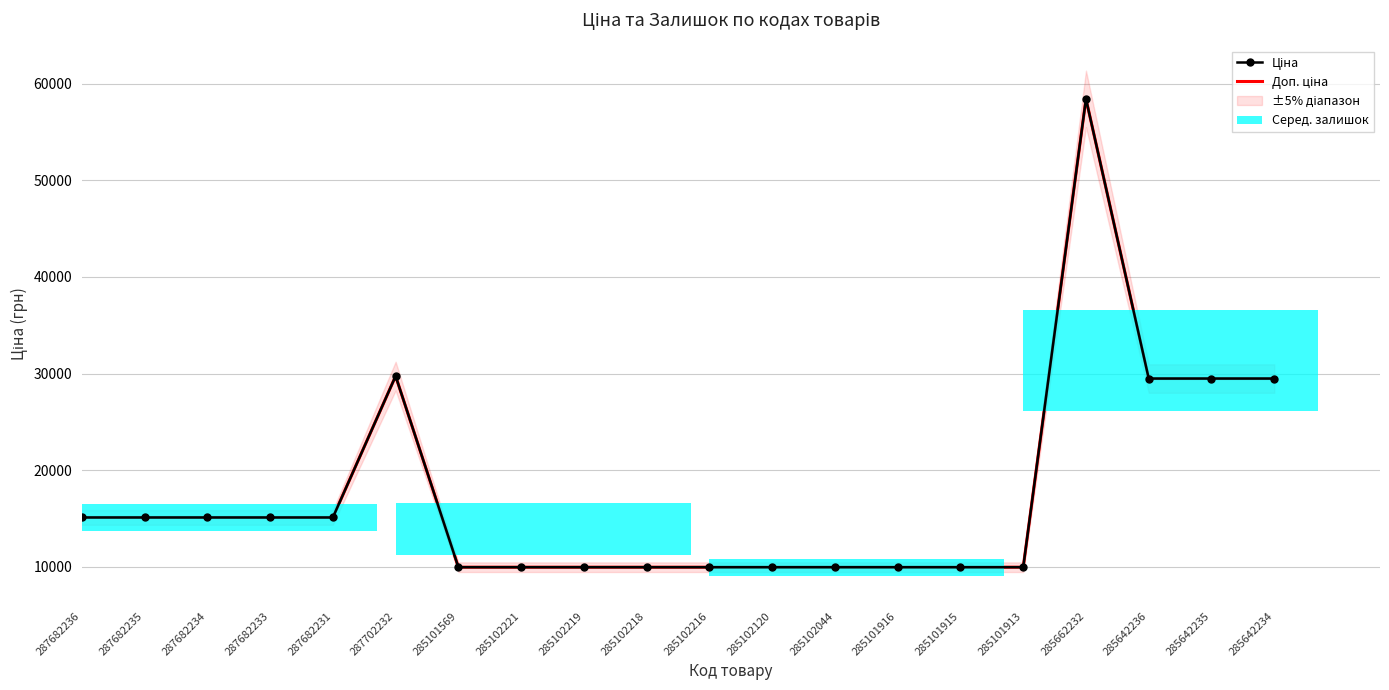

What is the lowest value of the Доп. ціна series?

9975.0